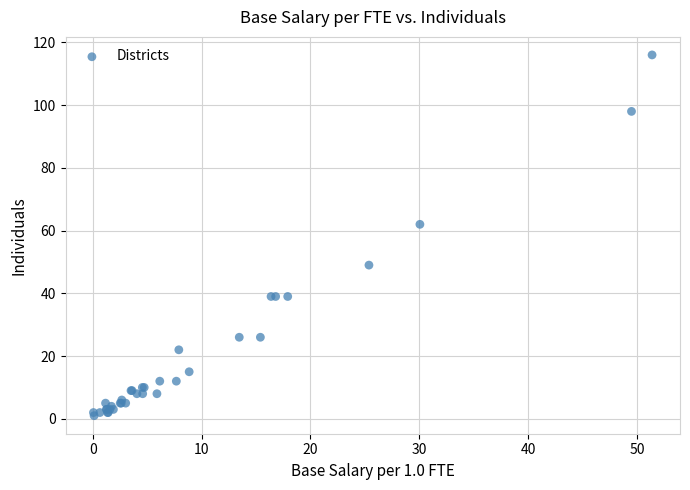

What Y value in the scatter plot is closest to 58?

62